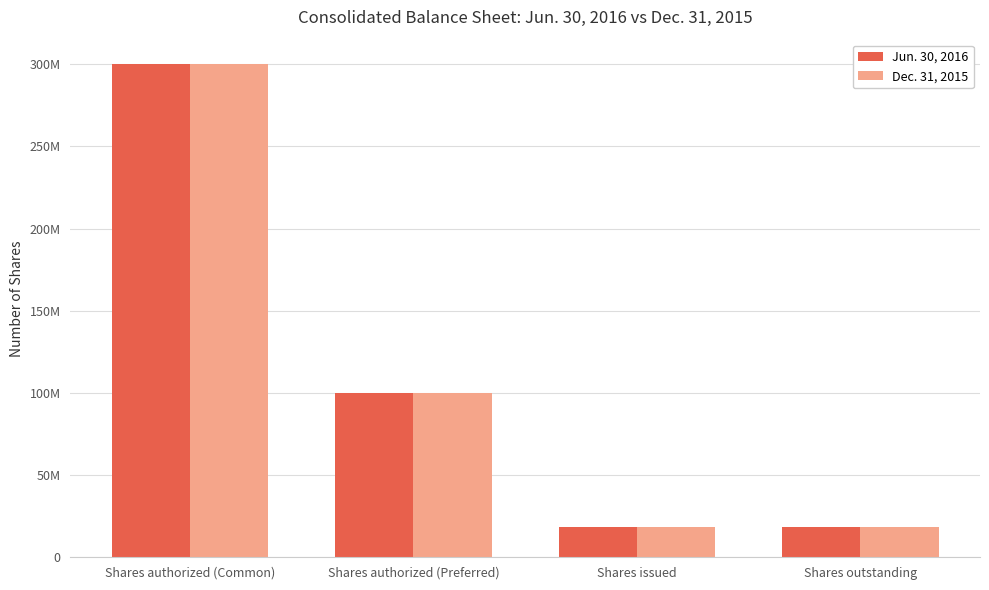

Reading left to right, what are all the values shown in this chart?

Jun. 30, 2016: 300000000	100000000	18725003	18725003
Dec. 31, 2015: 300000000	100000000	18725003	18725003